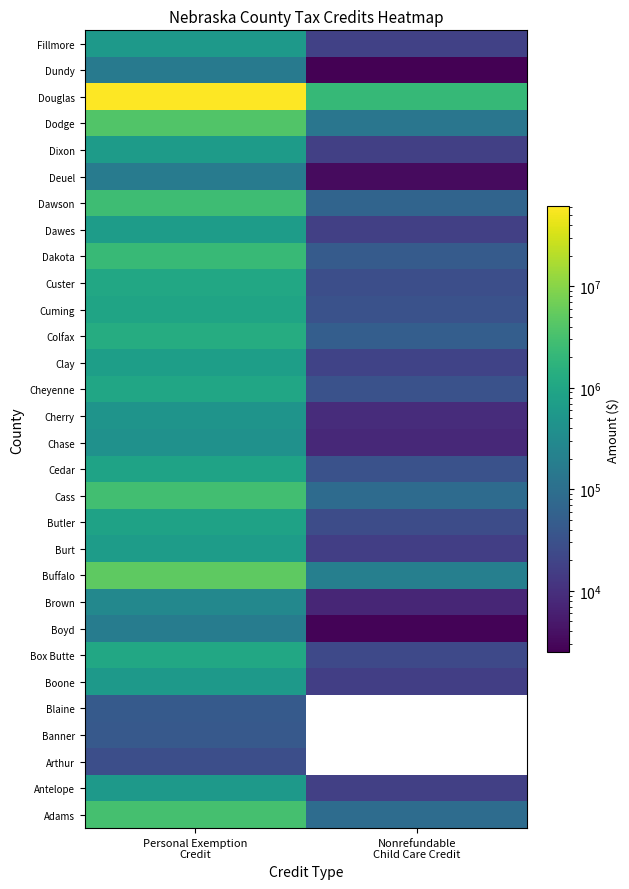

How many distinct data groups are displayed?

30